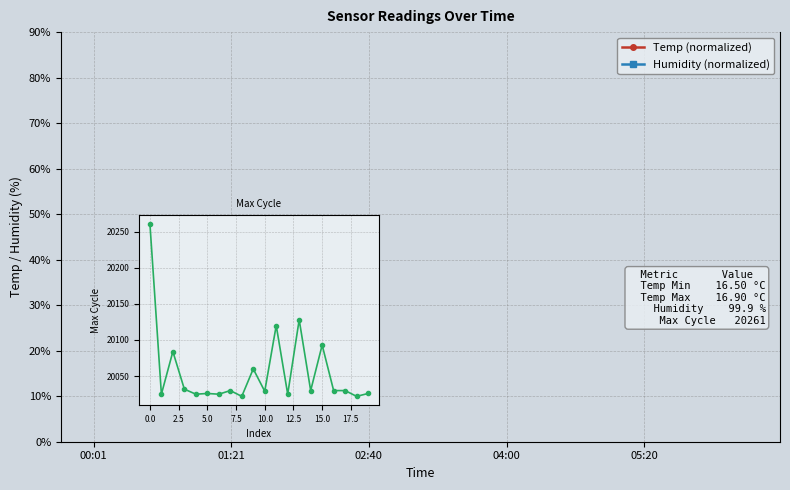

True or false: Temp (normalized) has more than 2 interior local peaks.

False